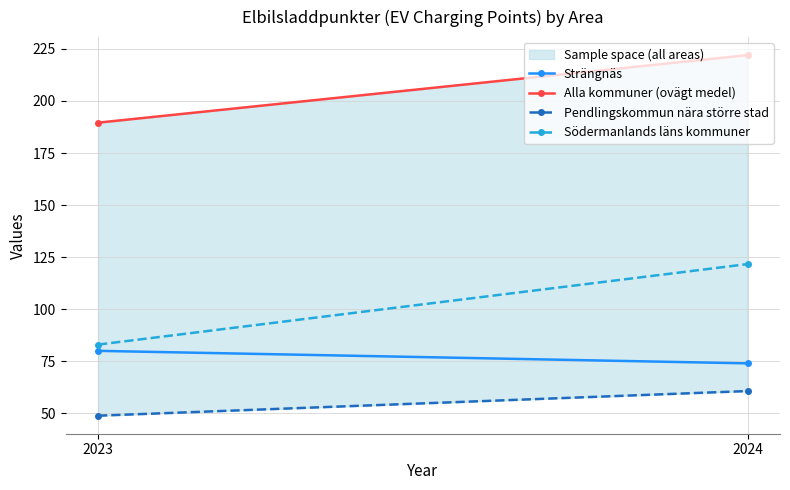

At which category is the sum across all series the highest?

2024